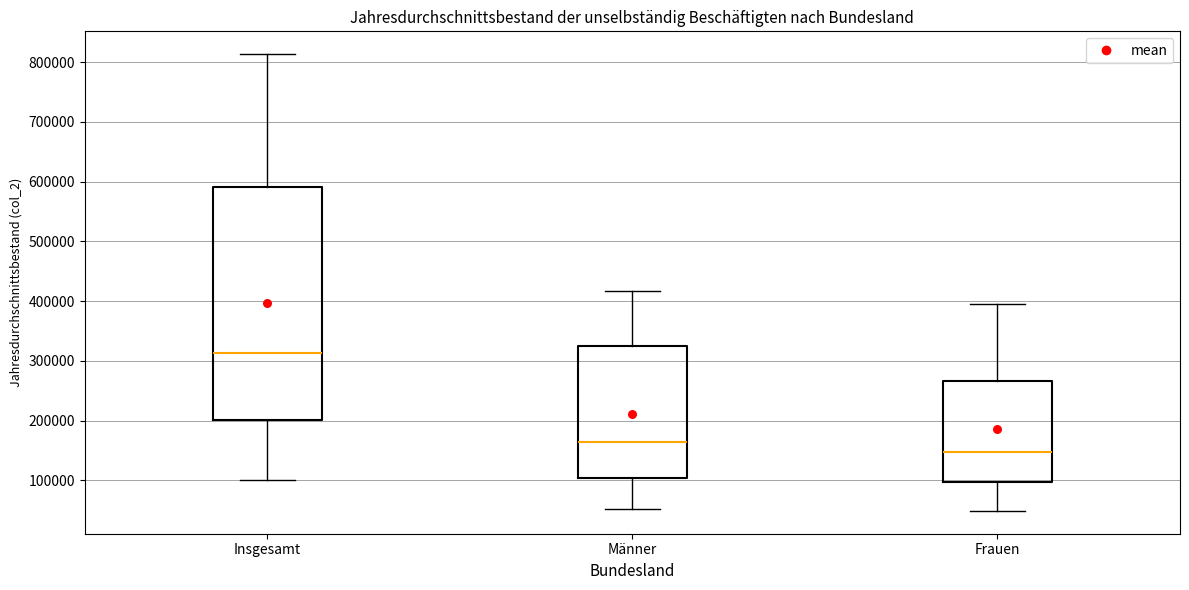

Reading left to right, transcribe this box plot: for each box, give where its median line is, the range the box spans, and where its two whiskers end, as read against the y-axis. The values are not printed on the chart, so give them approximately, as read against the axis.

Insgesamt: median 310000, box 200000 to 590000, whiskers 100000 to 810000
Männer: median 160000, box 100000 to 320000, whiskers 50000 to 420000
Frauen: median 150000, box 100000 to 270000, whiskers 50000 to 400000